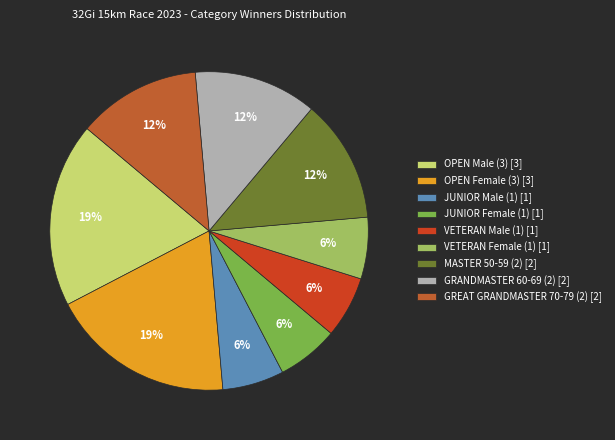

Rank the categories by value from lowest to highest.

JUNIOR Male (1), JUNIOR Female (1), VETERAN Male (1), VETERAN Female (1), MASTER 50-59 (2), GRANDMASTER 60-69 (2), GREAT GRANDMASTER 70-79 (2), OPEN Male (3), OPEN Female (3)